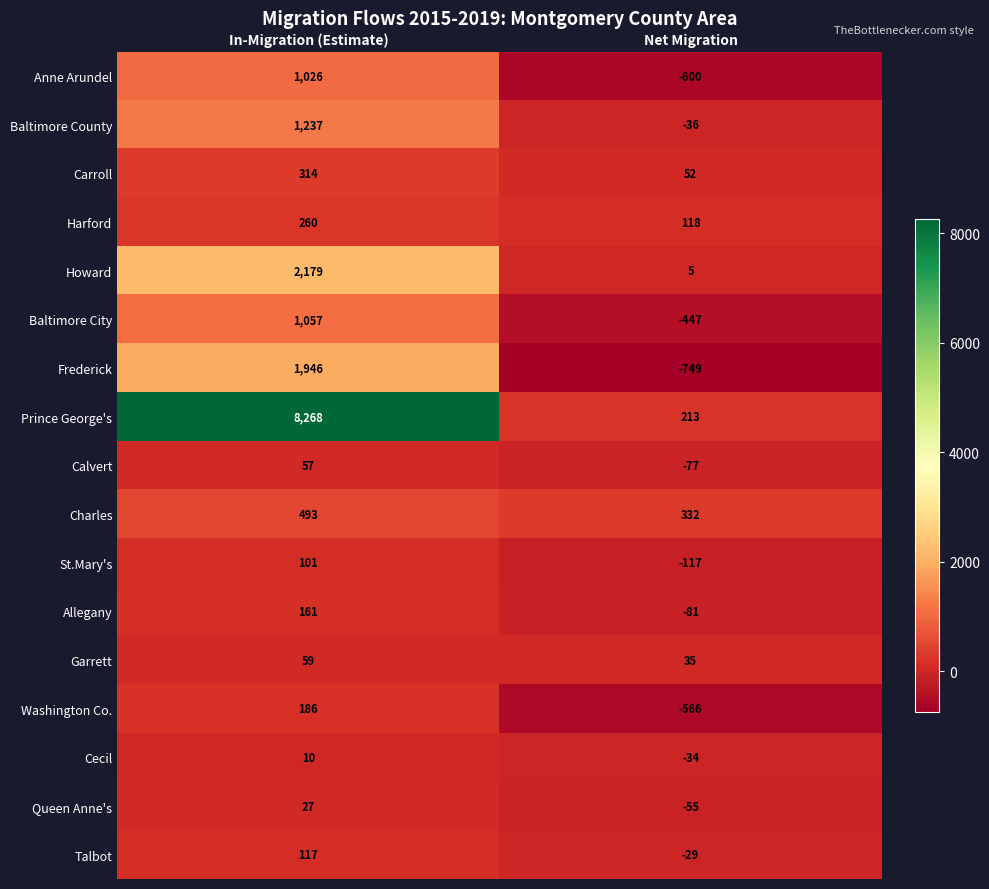

At which category does the chart reach its minimum across all series?

Net Migration